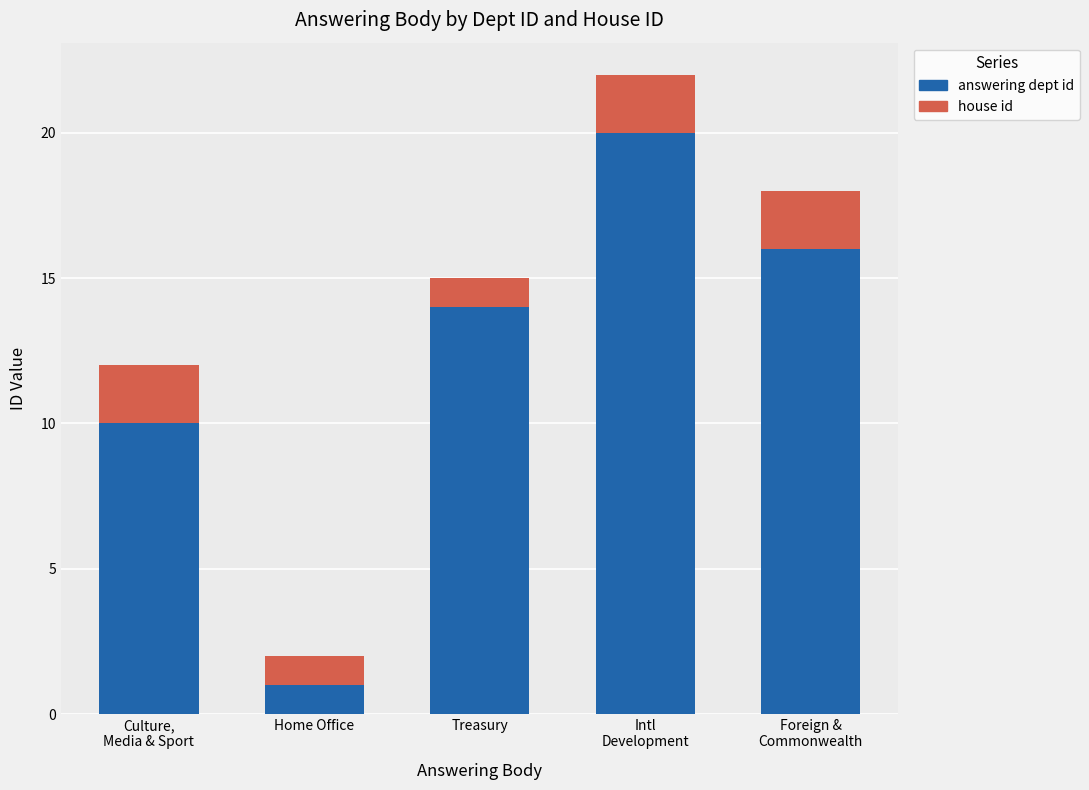

What is the highest value of the answering dept id series?

20